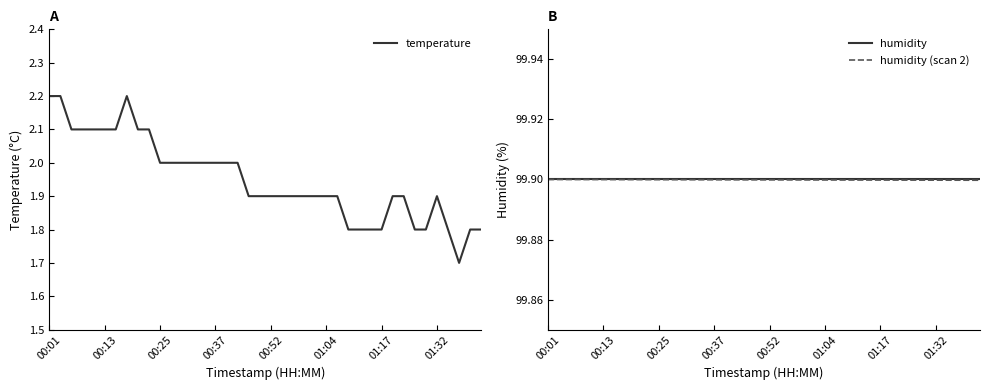

Which series has the widest spread of values?

temperature